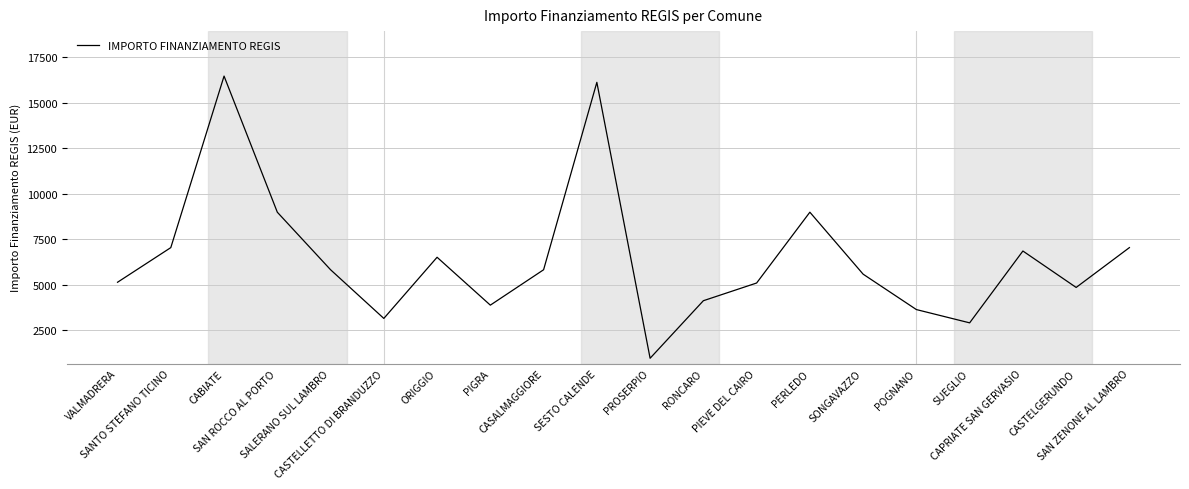

At which category does the chart reach its minimum across all series?

PROSERPIO